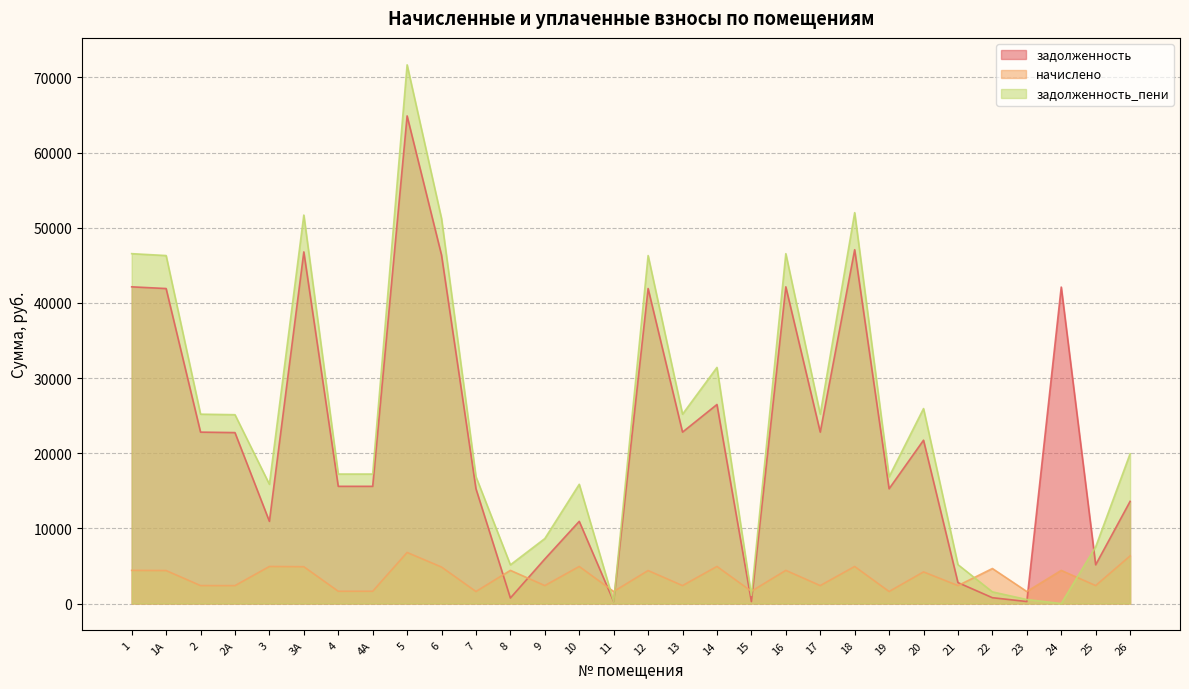

List the series in order of their peak value, lowest first.

начислено, задолженность, задолженность_пени